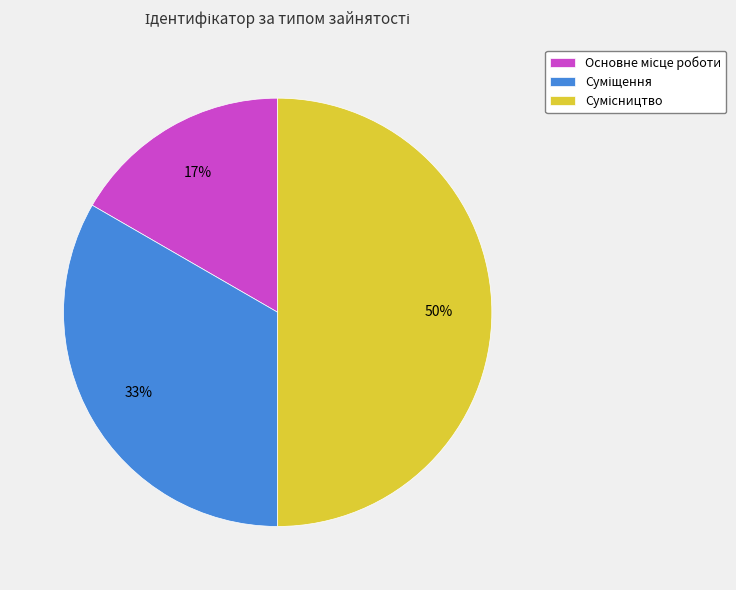

Count the number of slices in the pie.

3